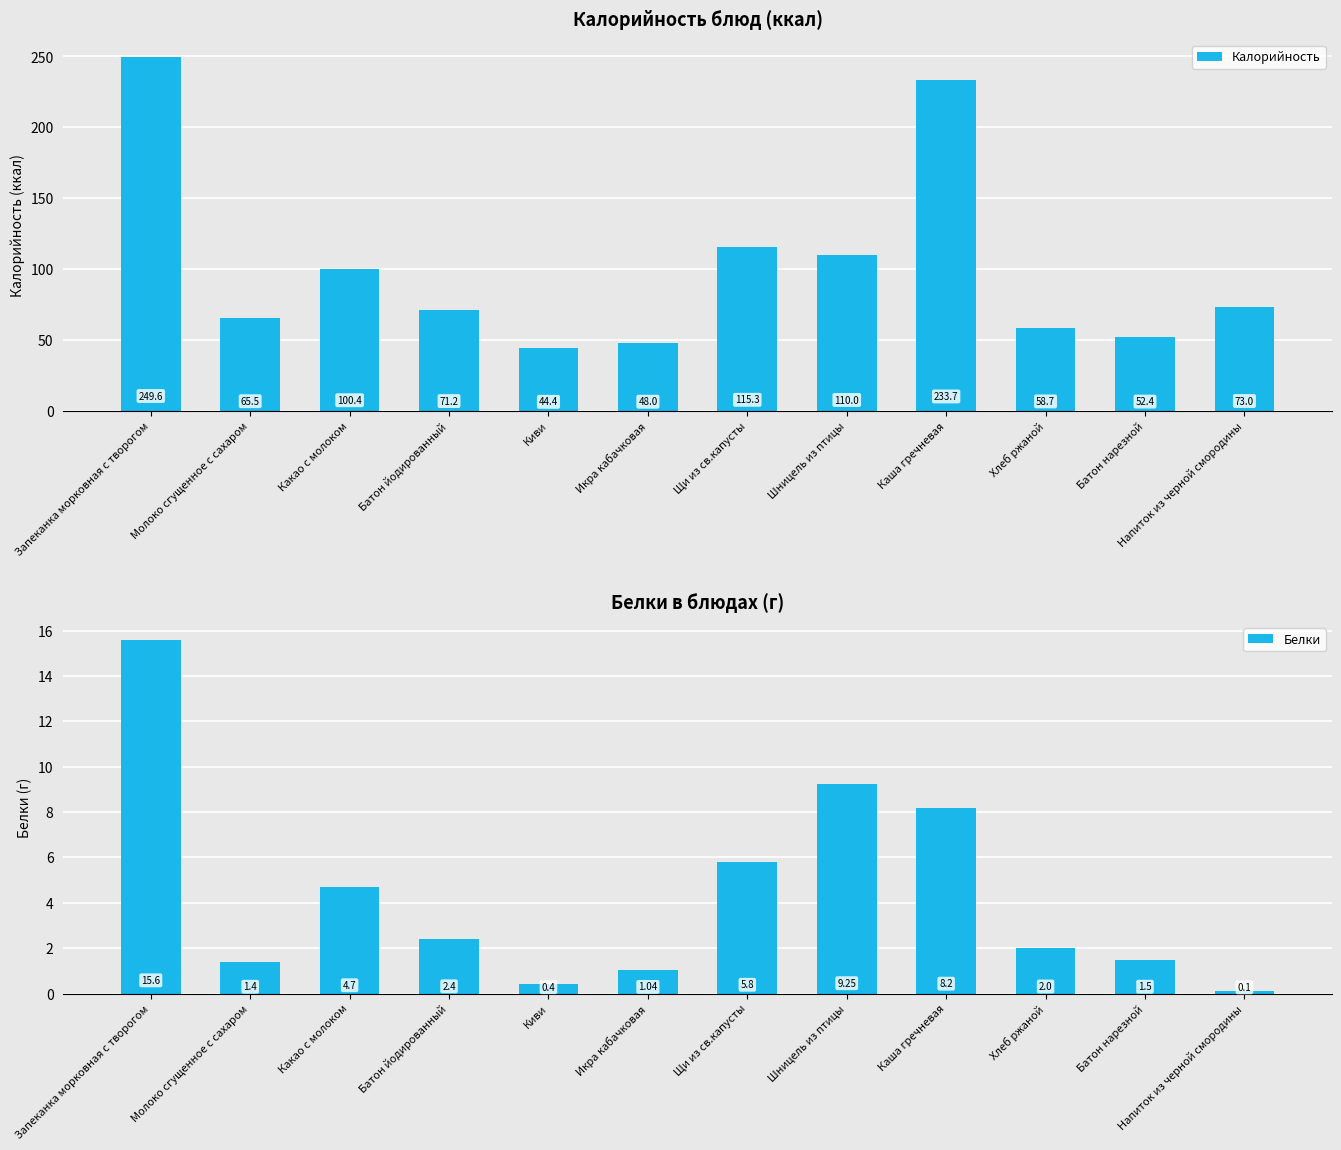

Is the value of Калорийность at Шницель из птицы greater than the value of Белки at Батон нарезной?

Yes